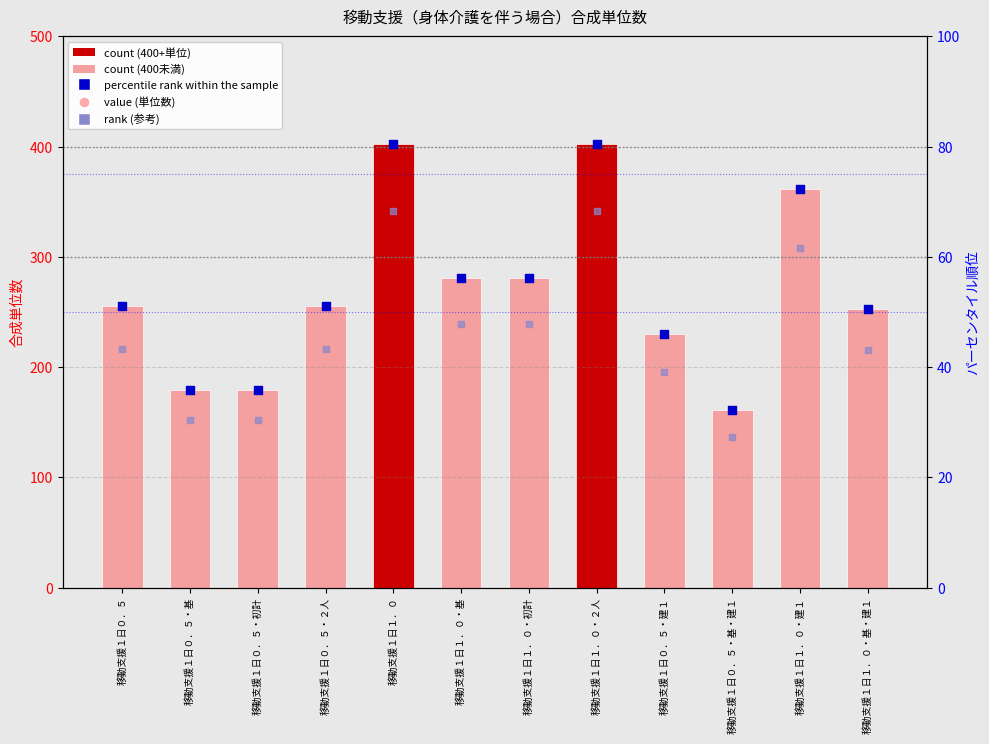

What is the total value across all series at 移動支援１日０．５・２人?

604.4